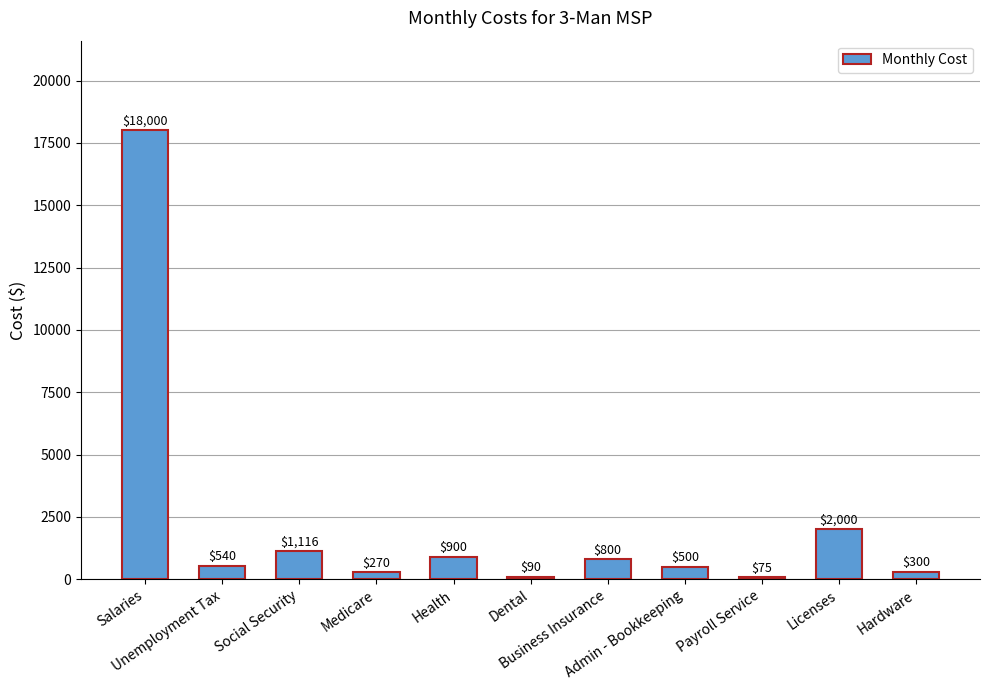

Rank the categories by value from highest to lowest.

Salaries, Licenses, Social Security, Health, Business Insurance, Unemployment Tax, Admin - Bookkeeping, Hardware, Medicare, Dental, Payroll Service